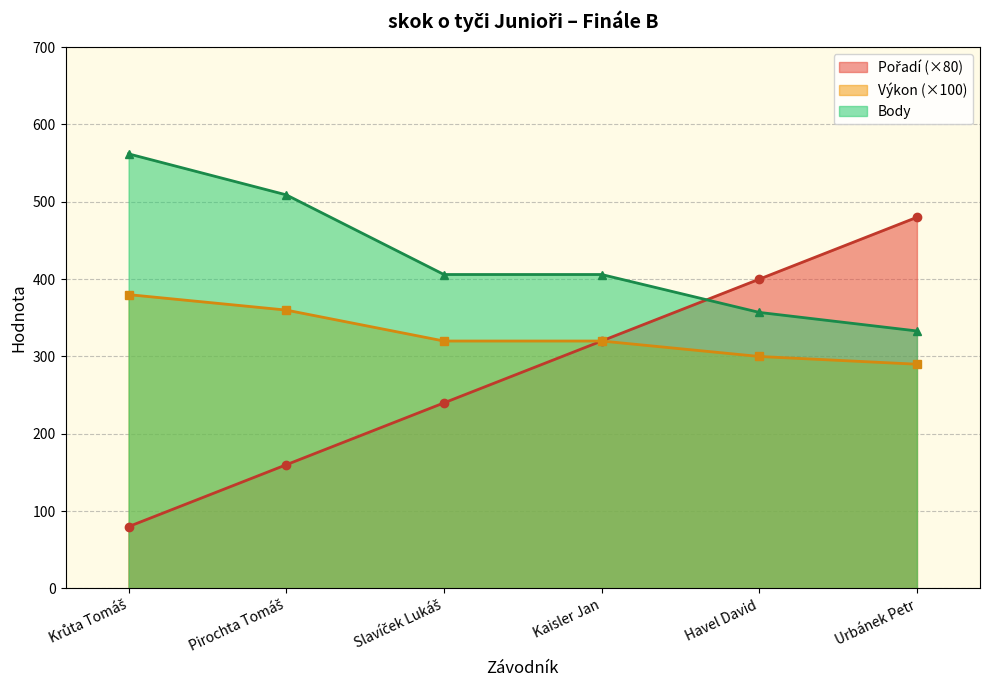

Count the number of categories in the chart.

6